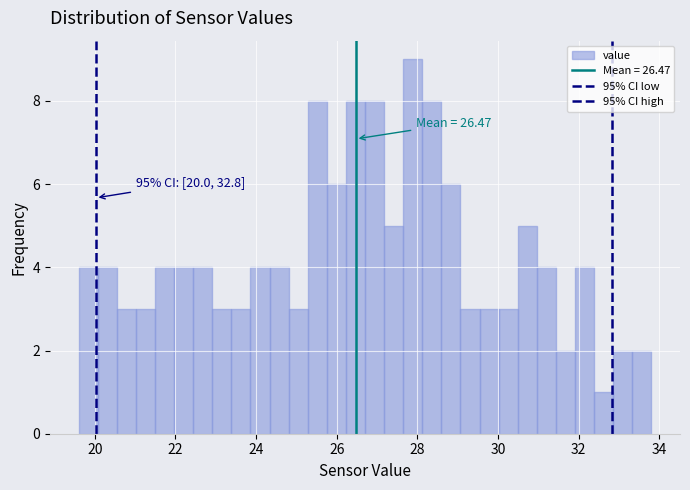

Around what value on the x-axis is the tallest bar? Give the approximate position of its centre, as read against the axis.

27.8